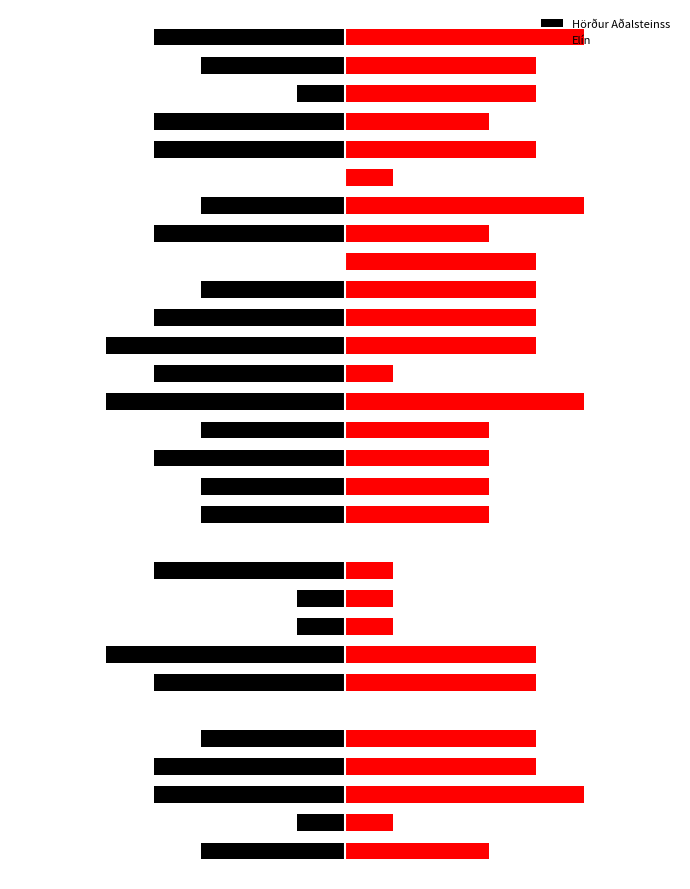

Which series has the largest total across all categories?

Elín